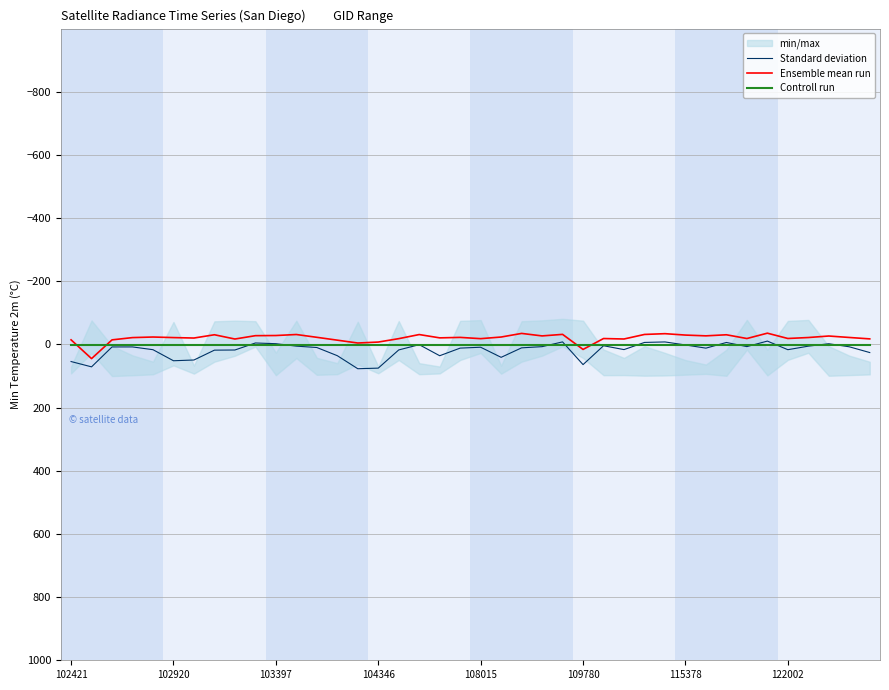

At which label does Controll run reach its peak?

102421